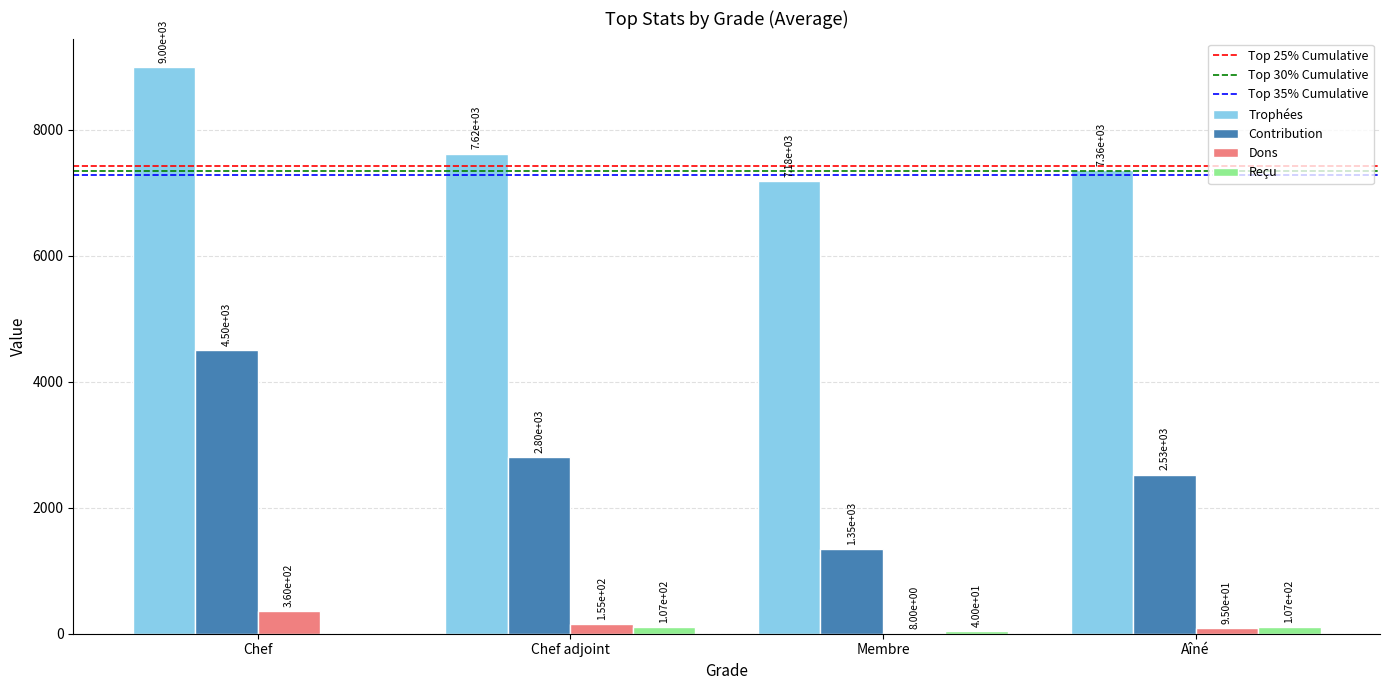

The value of Dons at Aîné is 95. True or false?

True